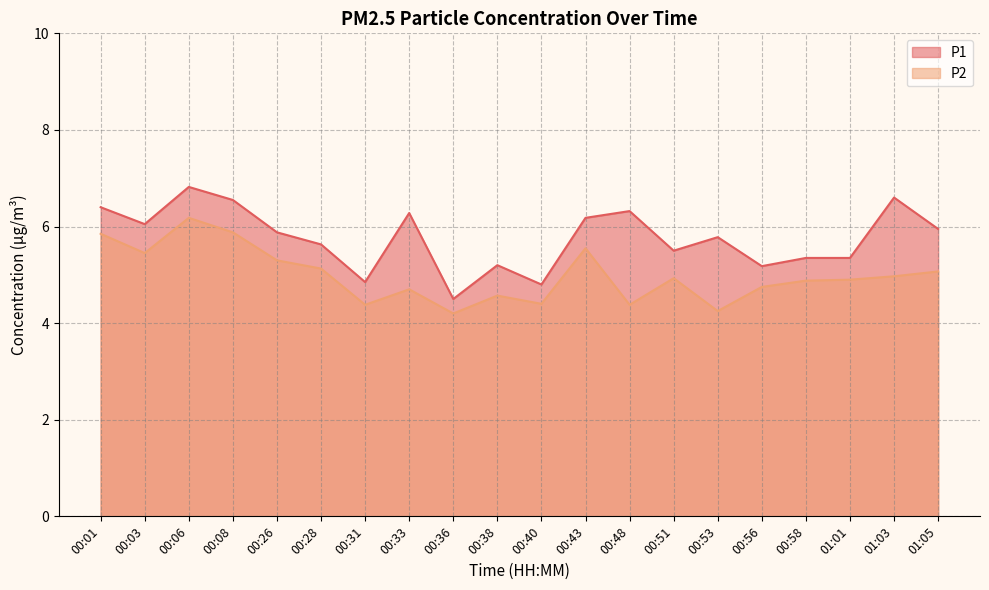

Reading left to right, transcribe all the data shown in this chart.

P1: 6.4	6.0	6.8	6.5	5.9	5.6	4.8	6.3	4.5	5.2	4.8	6.2	6.3	5.5	5.8	5.2	5.3	5.3	6.6	6.0
P2: 5.8	5.5	6.2	5.9	5.3	5.1	4.4	4.7	4.2	4.6	4.4	5.5	4.4	4.9	4.2	4.8	4.9	4.9	5.0	5.1